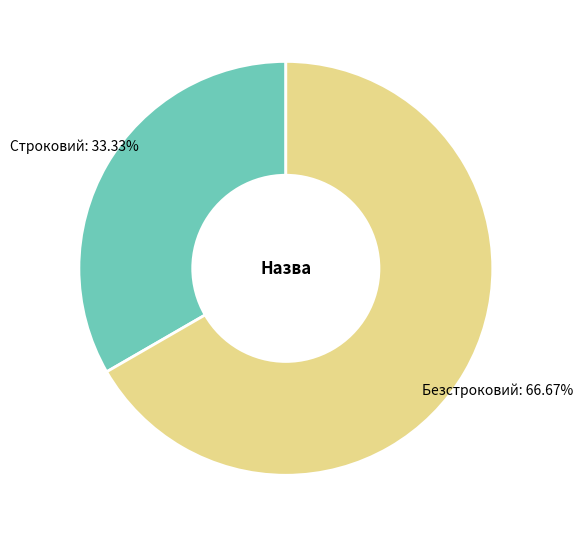

Is there a majority slice in this chart?

Yes